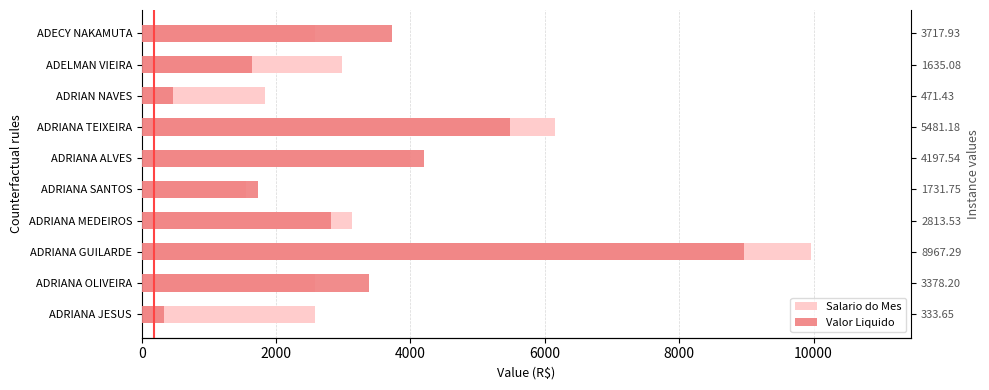

How many bars are there in total?

20